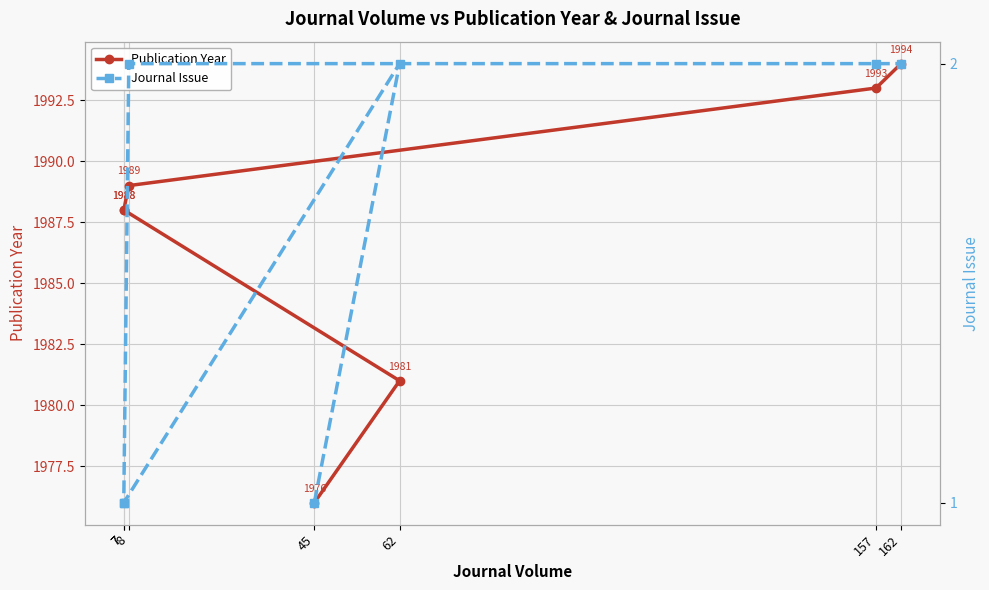

What are all the series names shown in the legend?

Publication Year, Journal Issue